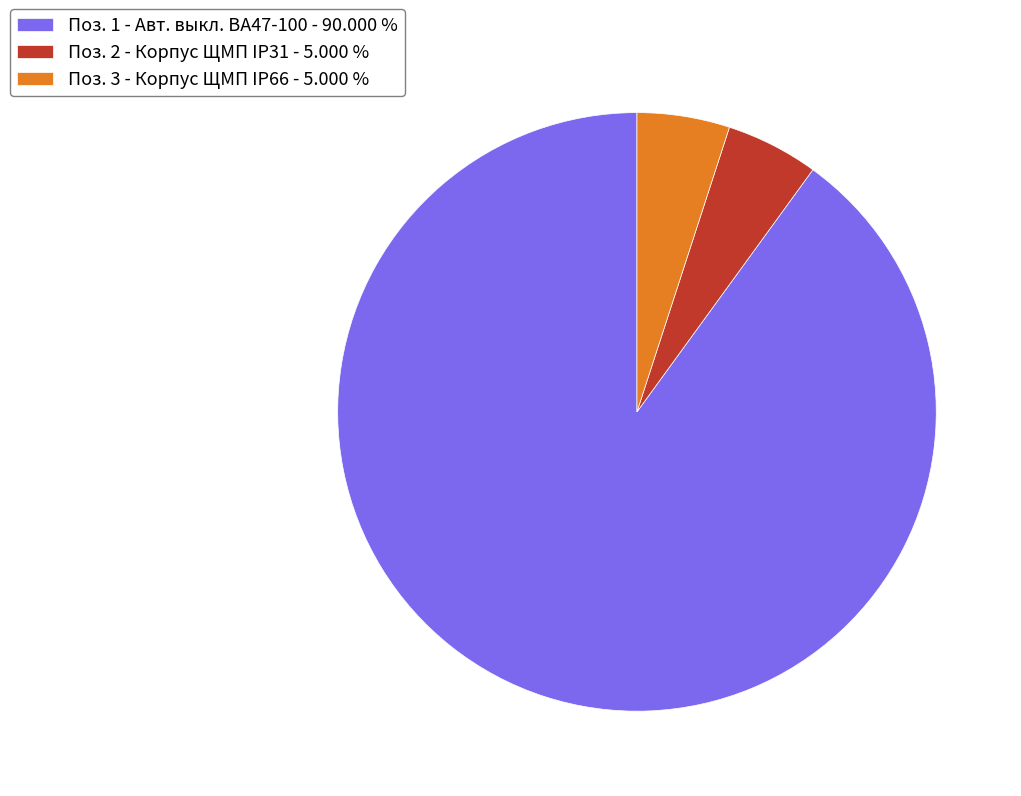

What is the majority slice?

Поз. 1 - Авт. выкл. ВА47-100 - 90.000 %